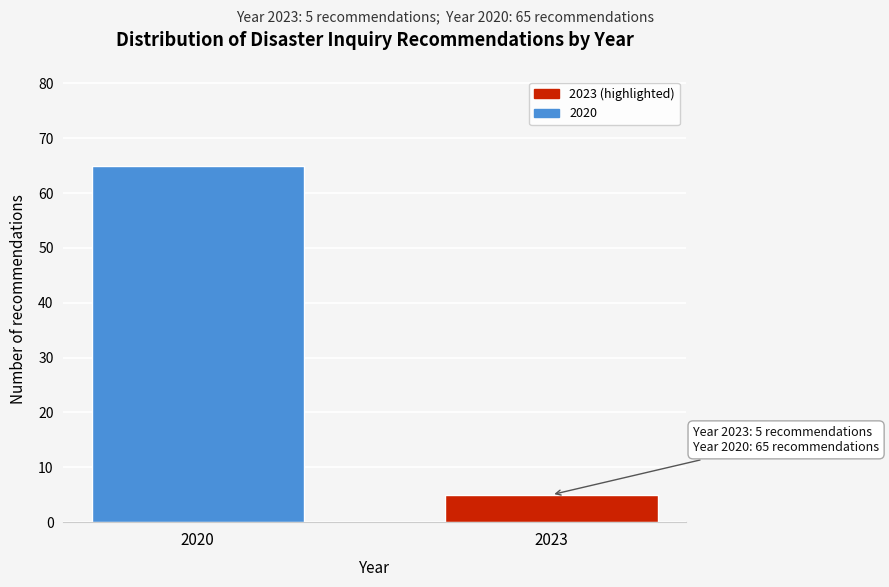

Reading left to right, transcribe all the data shown in this chart.

65	5